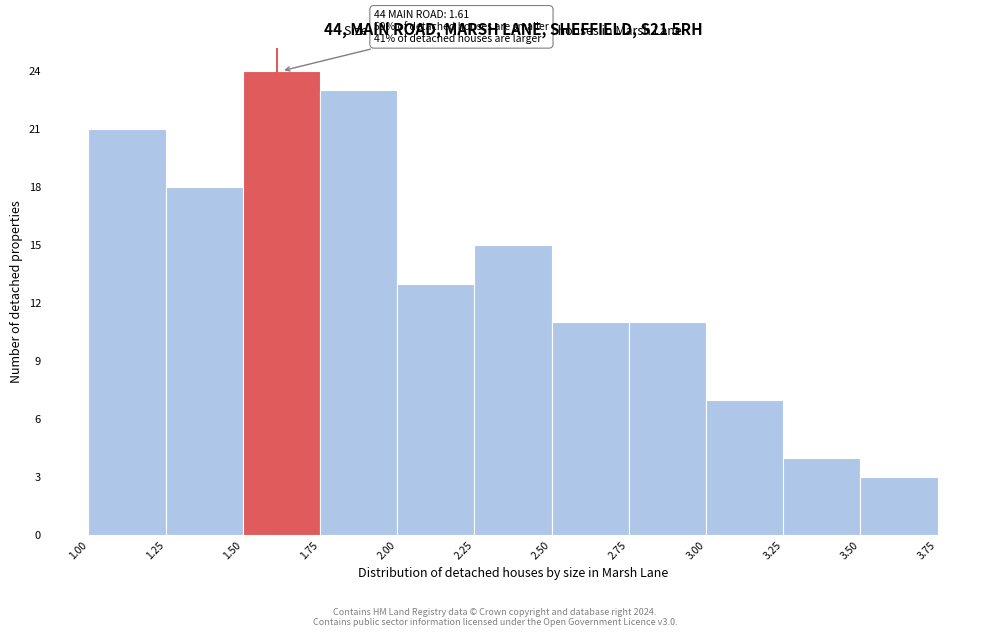

Over which range of the x-axis is the bar tallest?

1.50 to 1.75